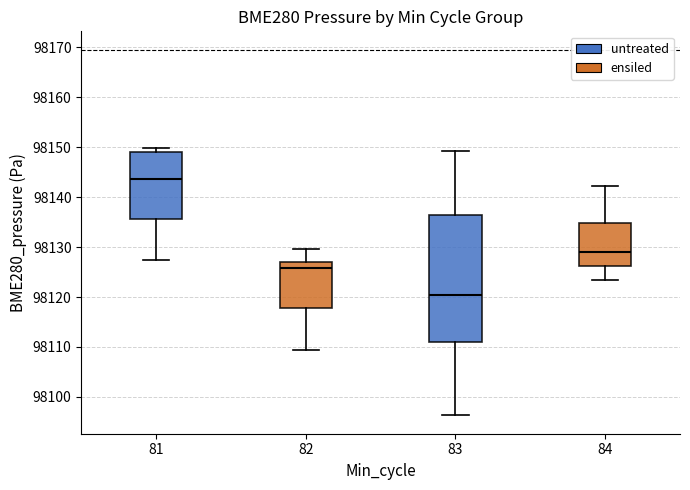

Reading left to right, read every box against the y-axis: the position of its median line, the range the box covers, and the ends of its whiskers. The values are not printed on the chart, so give them approximately, as read against the axis.

81: median 98144, box 98136 to 98149, whiskers 98127 to 98150
82: median 98126, box 98118 to 98127, whiskers 98109 to 98130
83: median 98120, box 98111 to 98136, whiskers 98096 to 98149
84: median 98129, box 98126 to 98135, whiskers 98123 to 98142